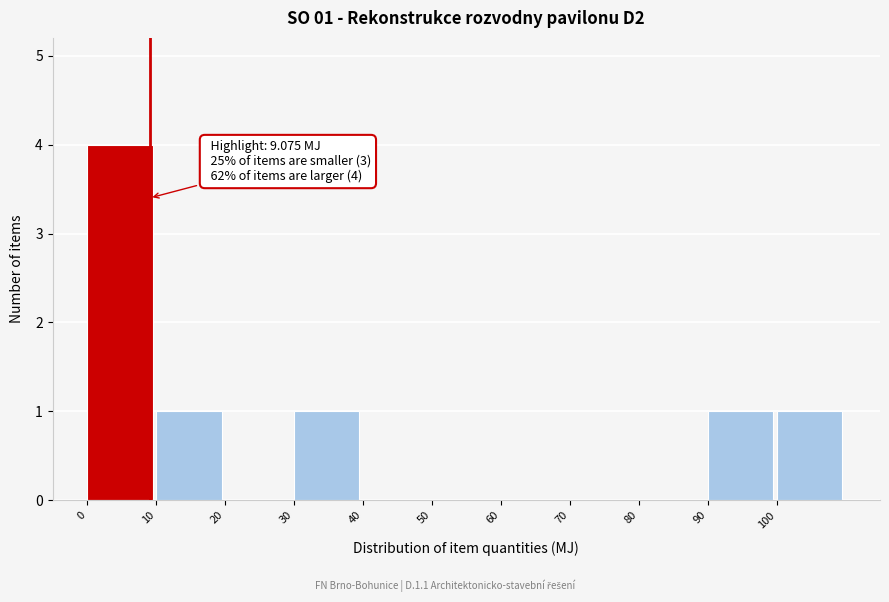

Which range on the x-axis has the tallest bar?

0 to 10